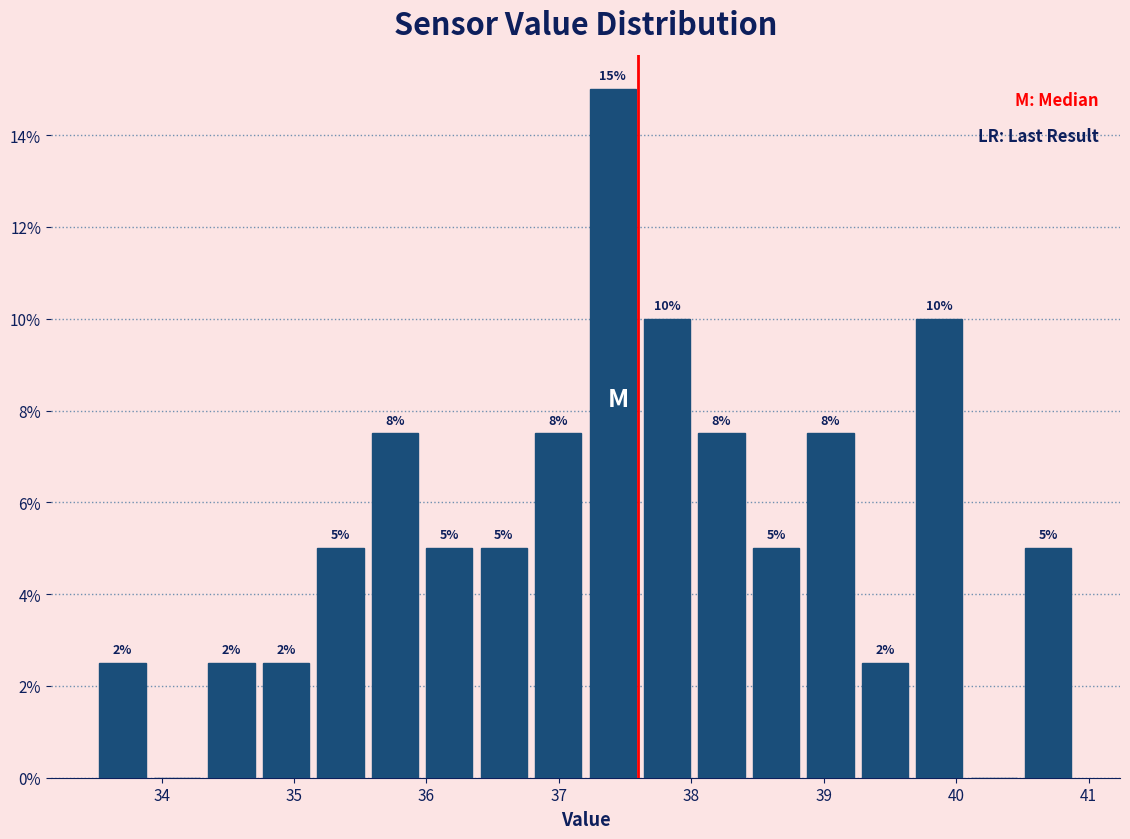

Over which range of the x-axis is the bar tallest?

37.2 to 37.6